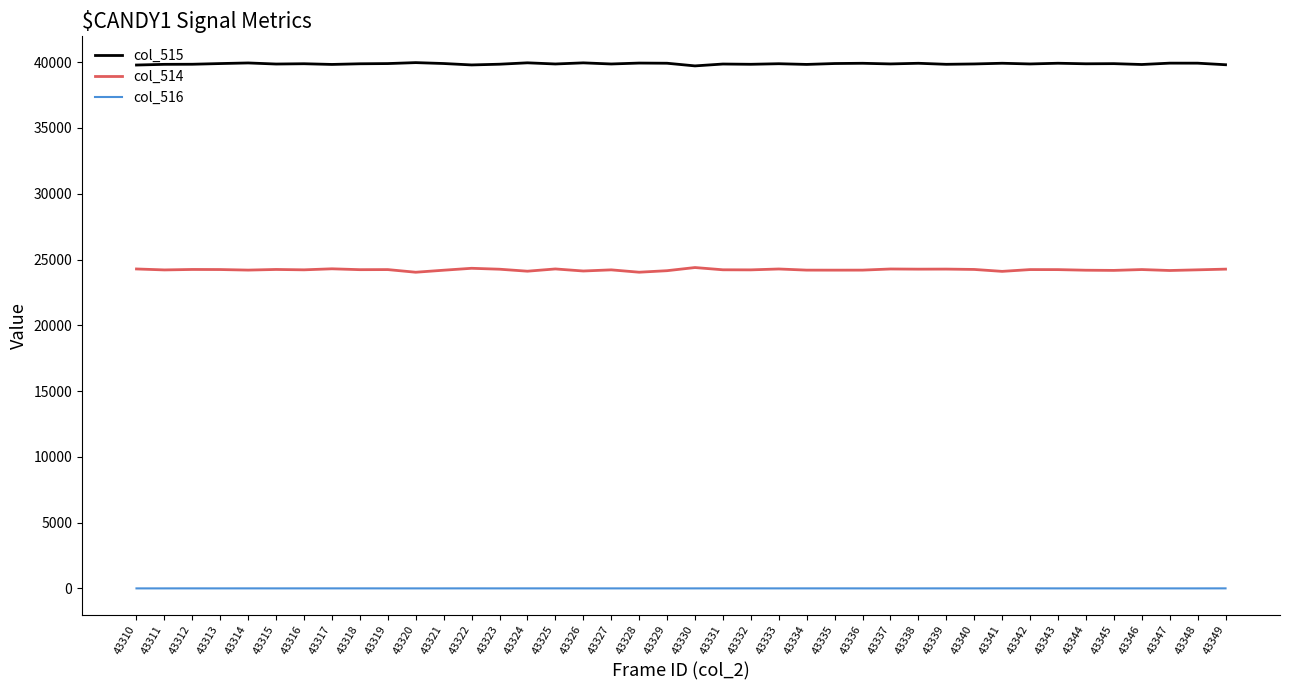

Rank the series at 43336 from highest to lowest value.

col_515, col_514, col_516